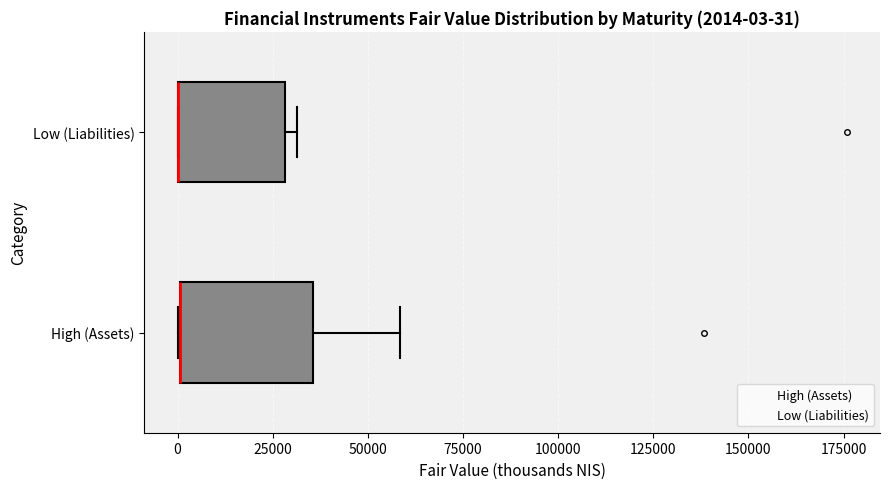

Which box is the widest, from its left edge to its right edge?

High (Assets)